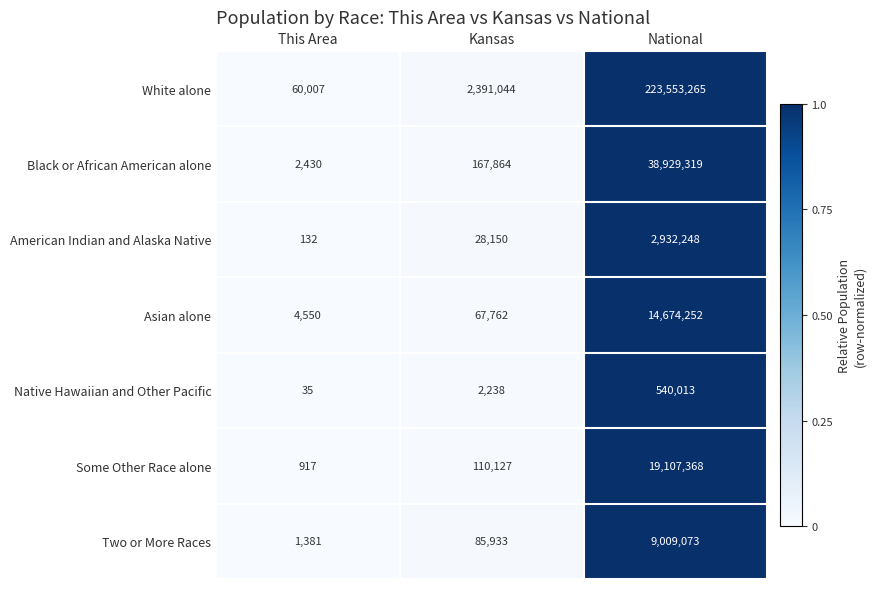

At Kansas, list the series in order from smallest to largest.

Native Hawaiian and Other Pacific, American Indian and Alaska Native, Asian alone, Two or More Races, Some Other Race alone, Black or African American alone, White alone